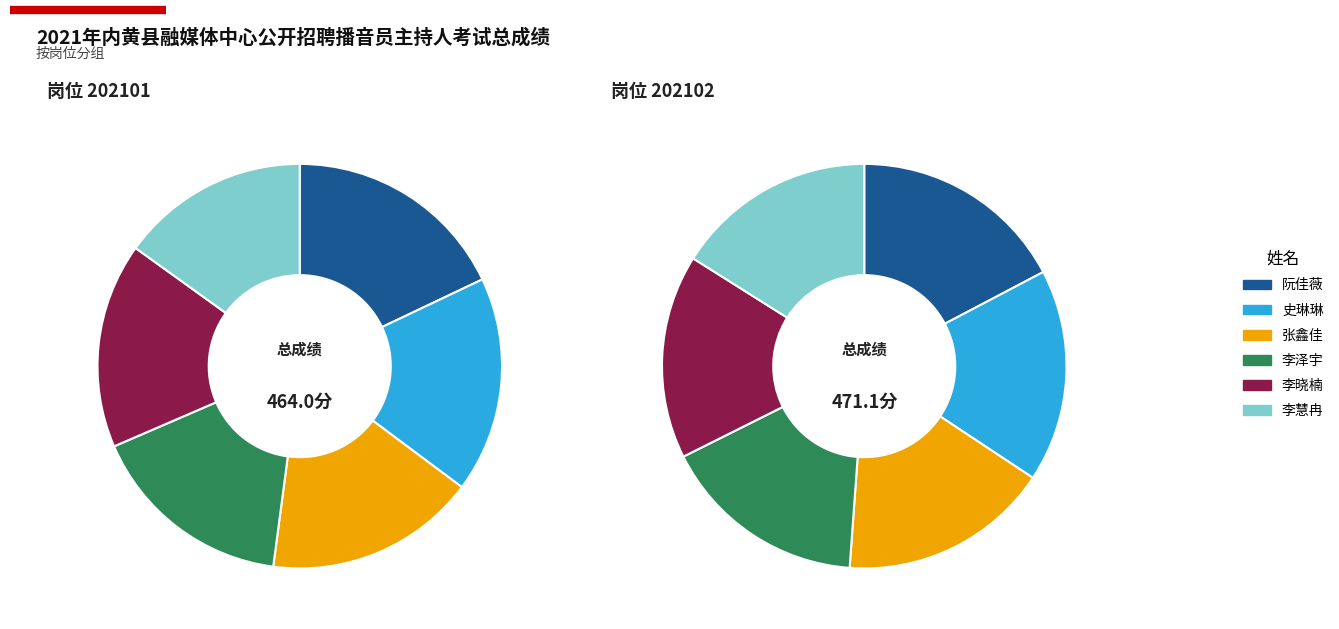

True or false: 1 accounts for 24% of the total.

False